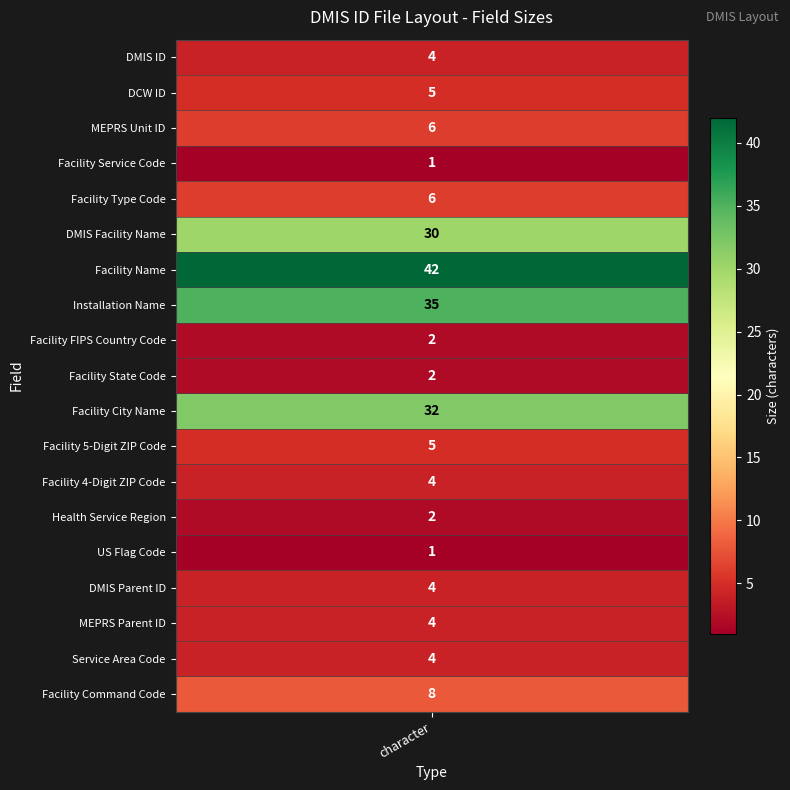

True or false: the data shows 9 at 2.

False